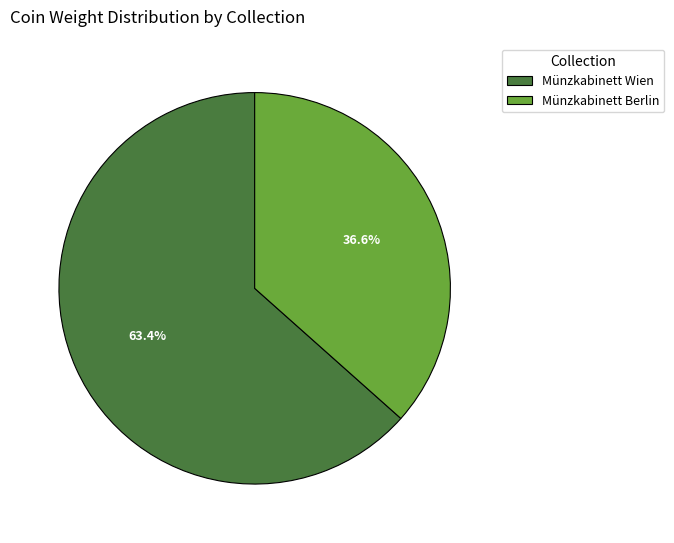

The Münzkabinett Berlin slice represents 37% of the pie. True or false?

True